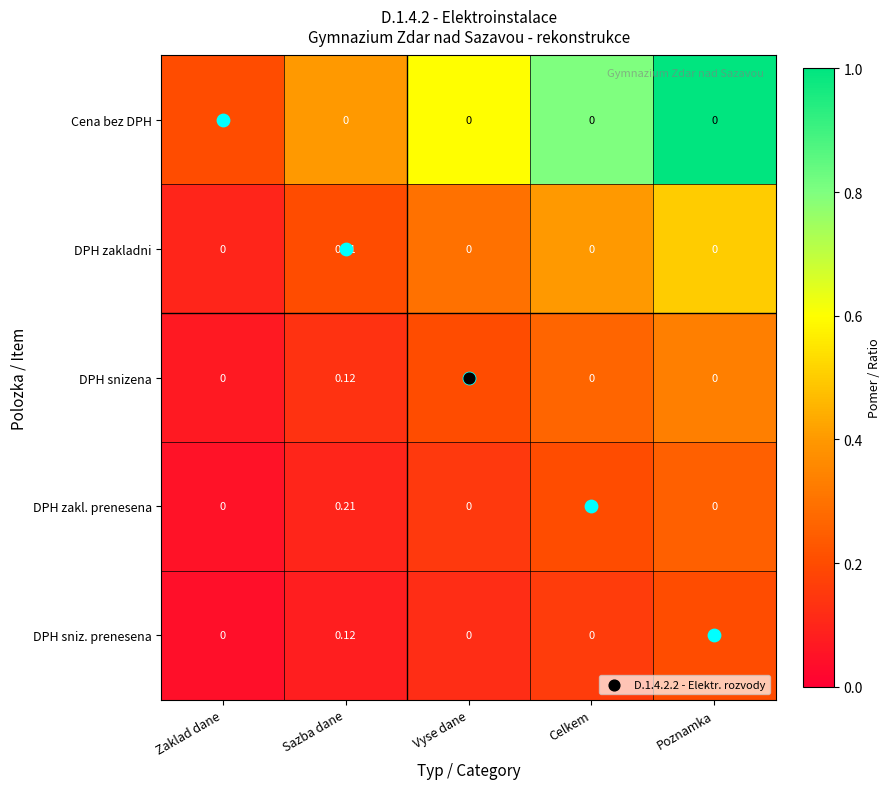

Is the value of DPH snizena at Celkem greater than the value of DPH zakladni at Sazba dane?

No